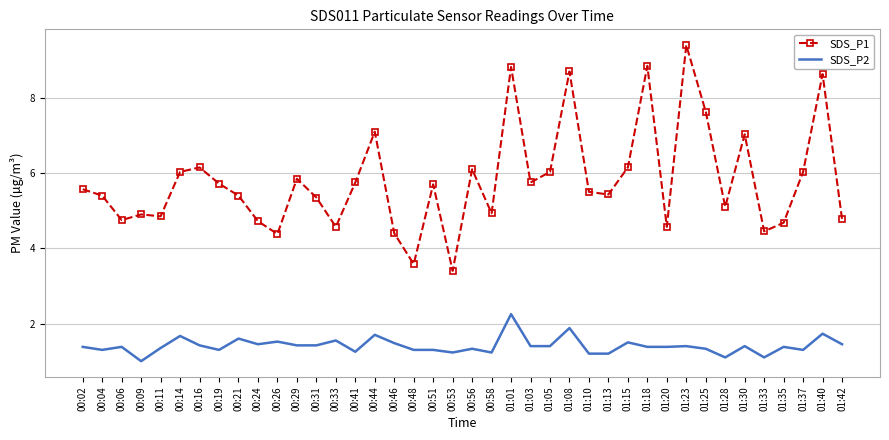

What is the difference between the SDS_P1 values at 01:20 and 00:41?

1.2